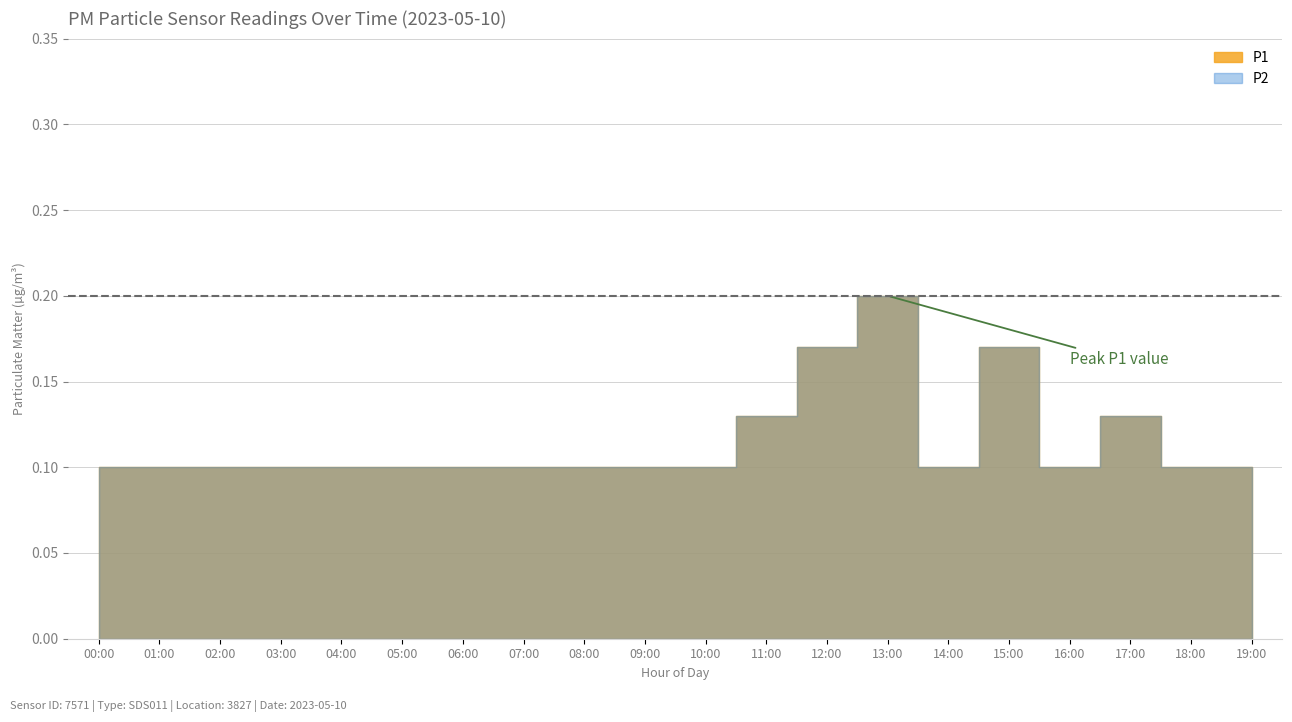

At which category is the sum across all series the highest?

13:00